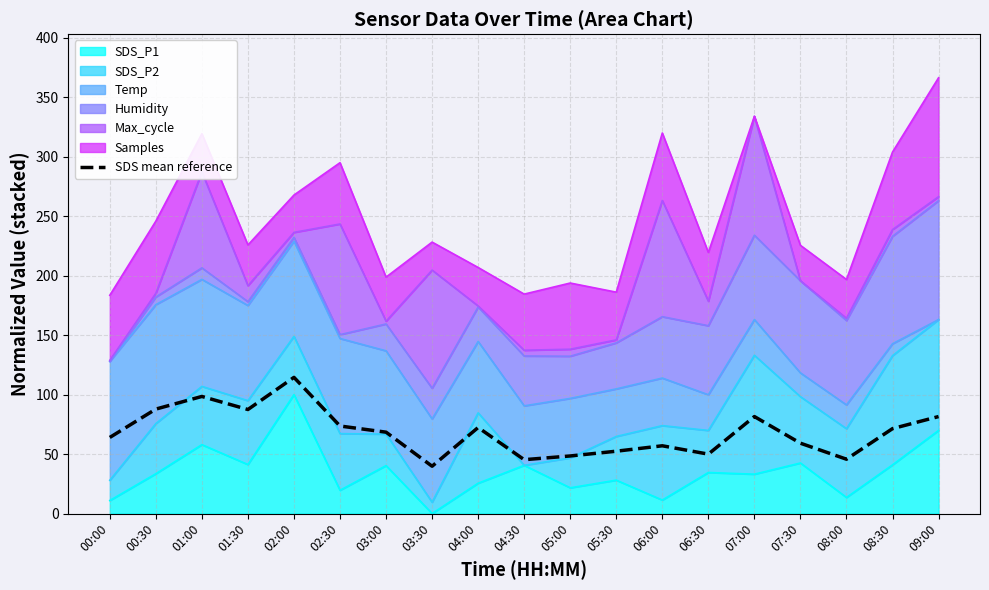

What is the average value?

68.3